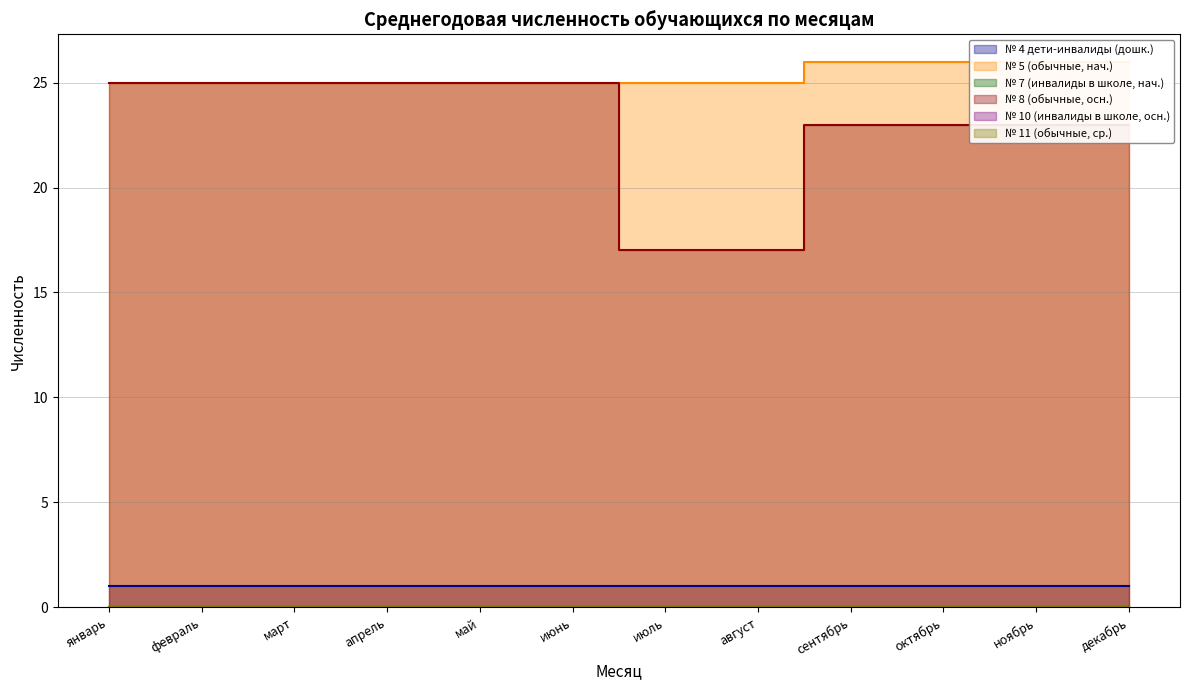

What are all the series names shown in the legend?

№ 4 дети-инвалиды (дошк.), № 5 (обычные, нач.), № 7 (инвалиды в школе, нач.), № 8 (обычные, осн.), № 10 (инвалиды в школе, осн.), № 11 (обычные, ср.)